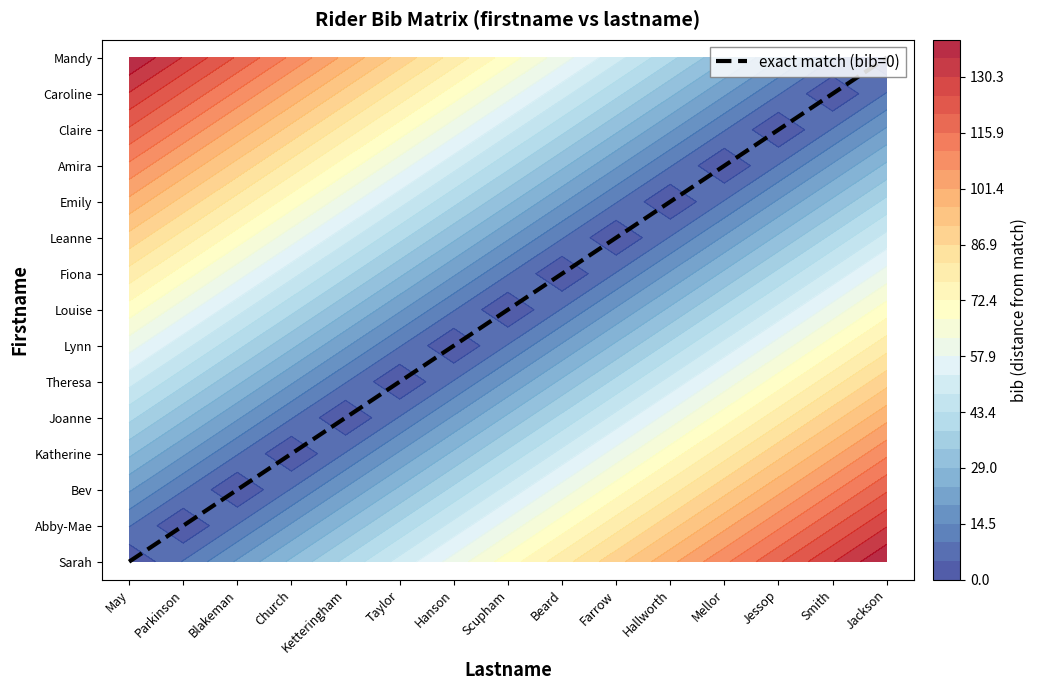

Reading left to right, extract all data points from this chart.

0	1	2	3	4	5	6	7	8	9	10	11	12	13	14